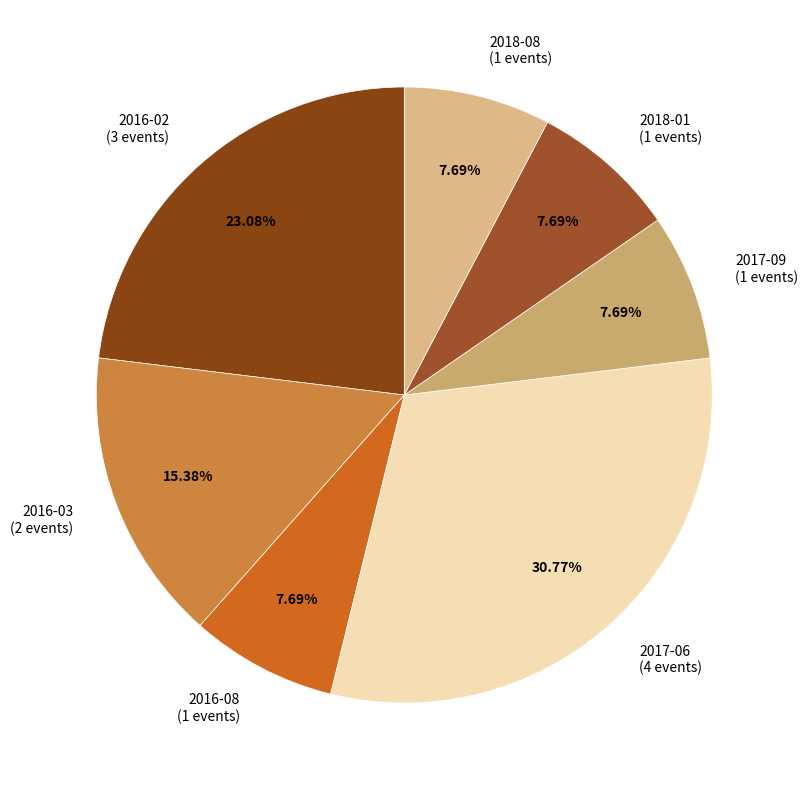

To the nearest percent, what is the average slice percentage?

14%